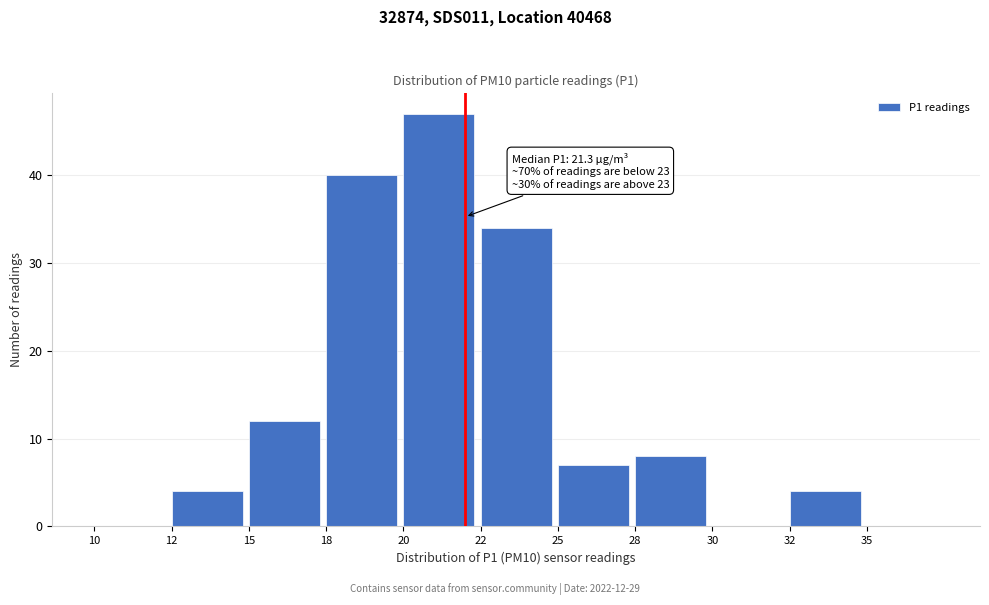

Reading left to right, list all the values displayed in this chart.

10=0	12=4	15=12	18=40	20=47	22=34	25=7	28=8	30=0	32=4	35=0